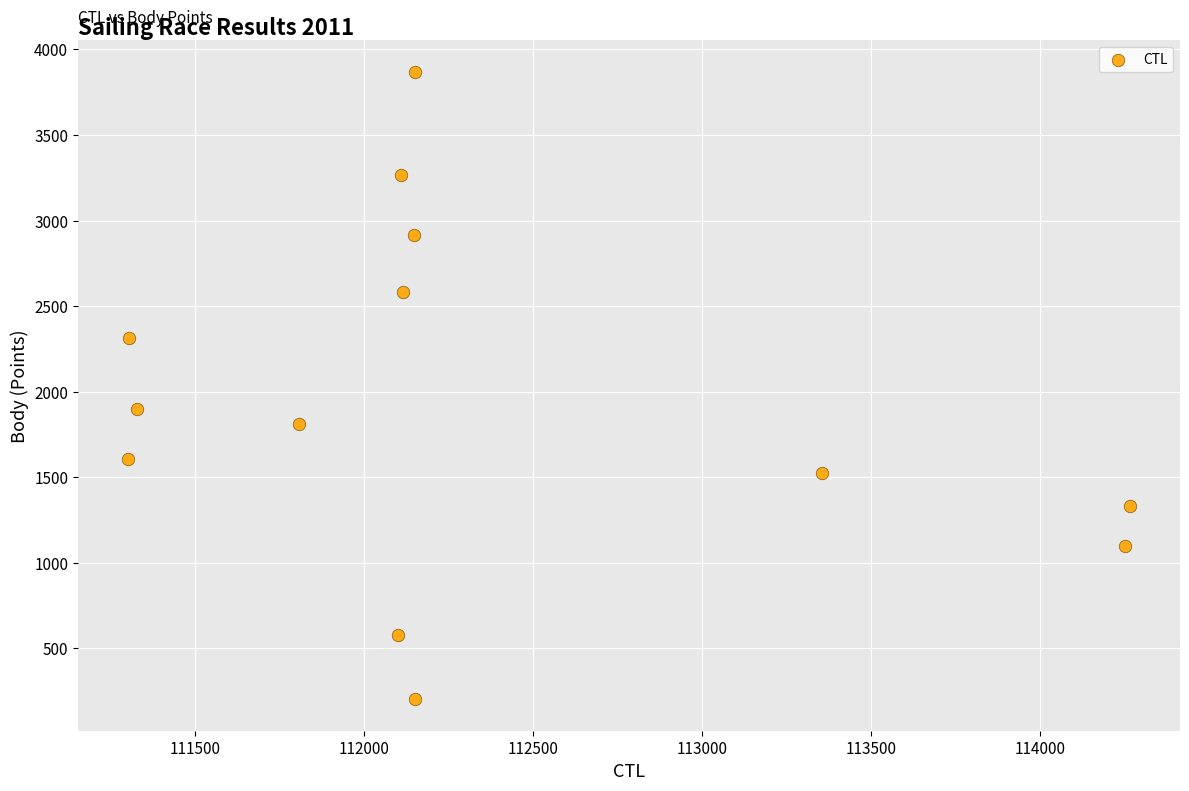

What Y value in the scatter plot is closest to 2036?

1898